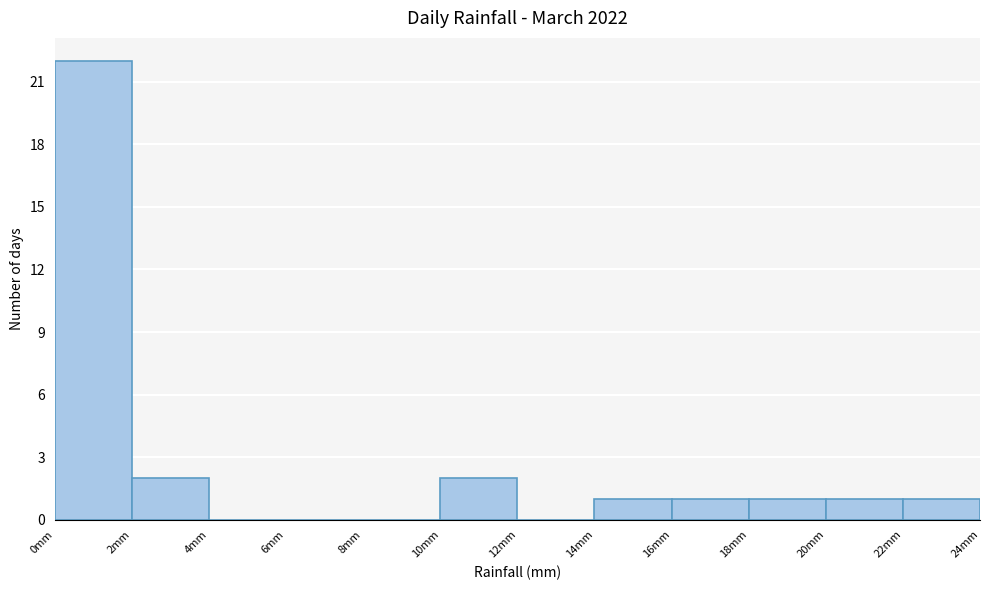

Over which range of the x-axis is the bar tallest?

0 to 2